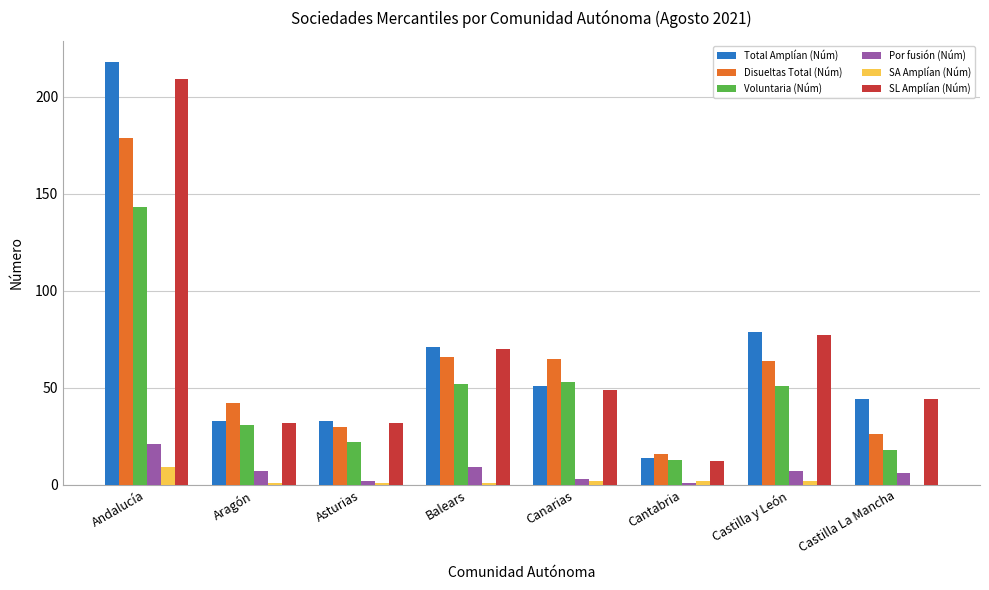

Which series has the largest range (max minus min)?

Total Amplían (Núm)